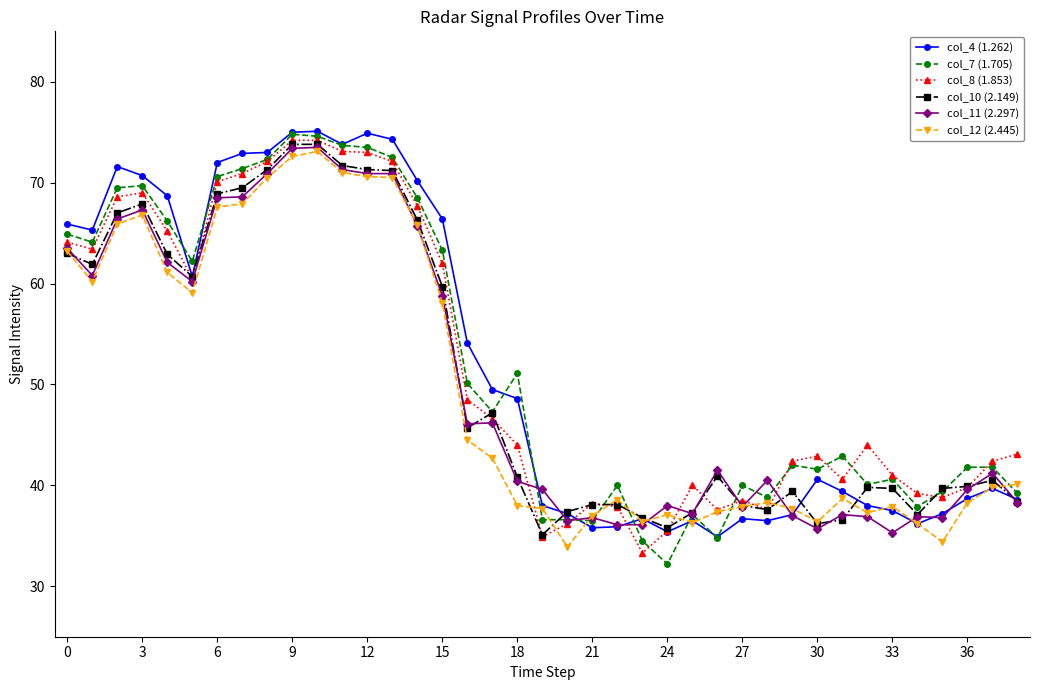

What is the greatest value displayed?

75.1